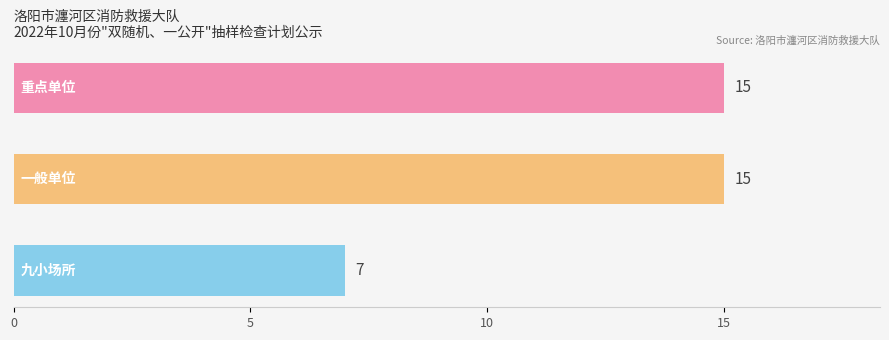

How many bars are there in total?

3